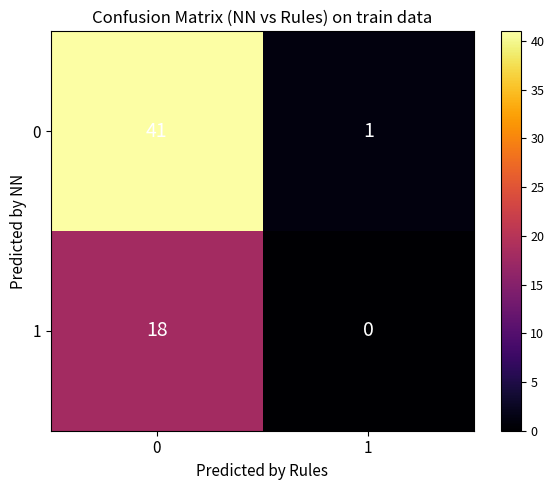

True or false: 0 has a value of 1 at 1.

True